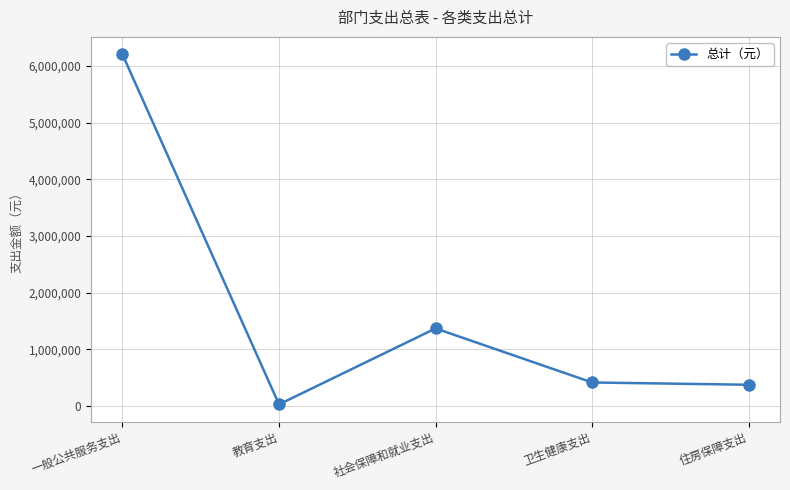

Which category has the lowest value across all series?

教育支出